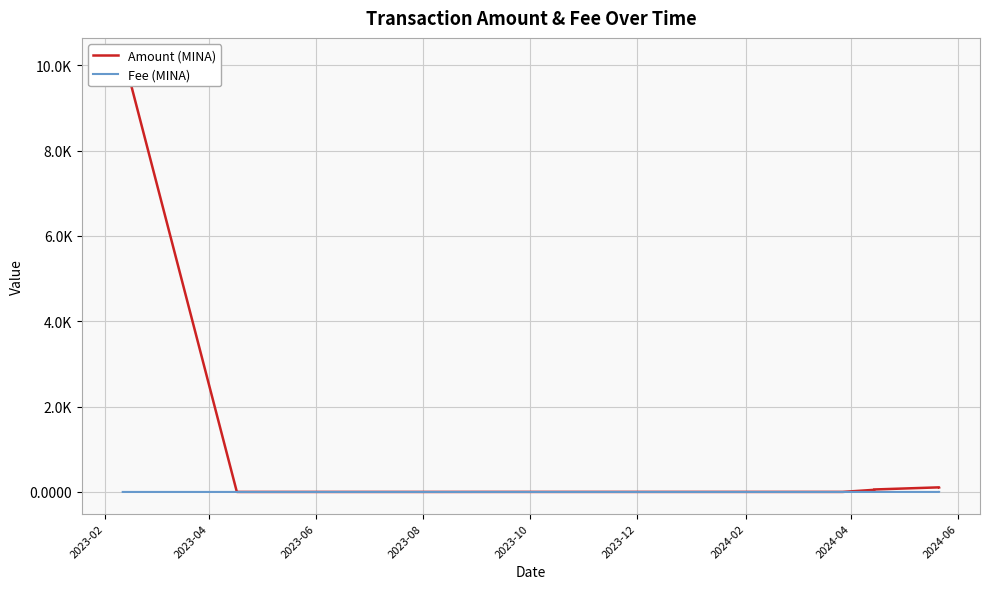

Count the number of data series in this chart.

2